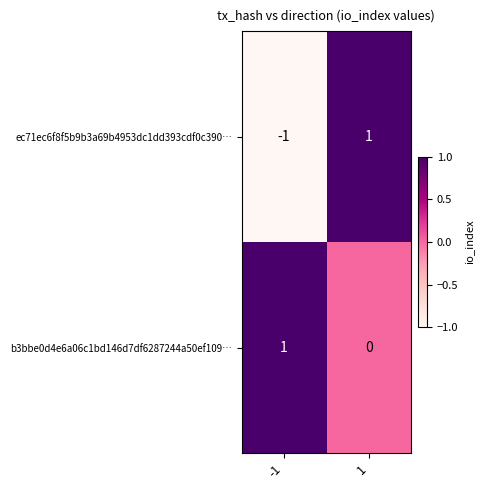

Between -1 and 1, which series saw the biggest shift?

ec71ec6f8f5b9b3a69b4953dc1dd393cdf0c390…